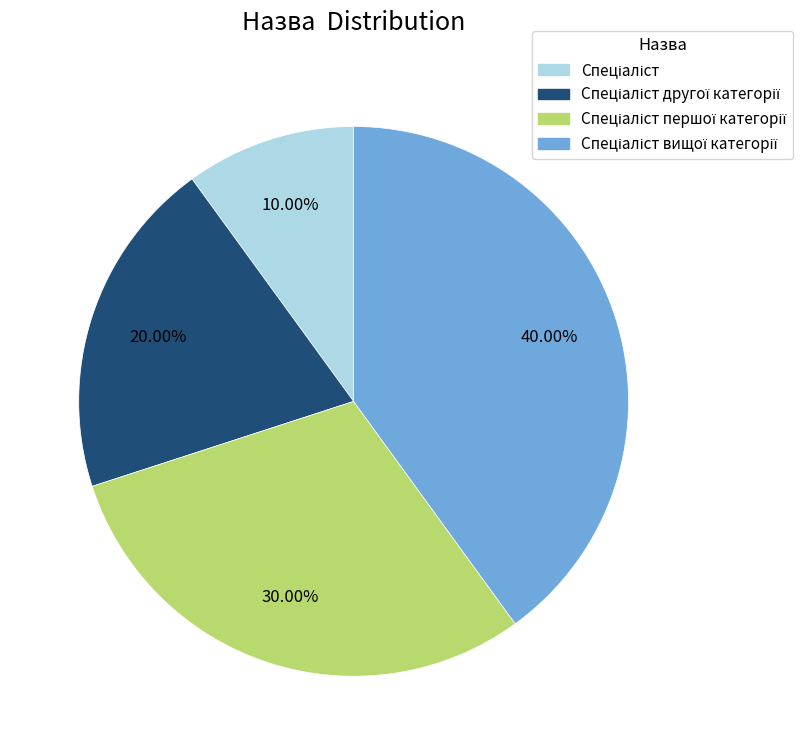

Does any single category account for the majority?

No